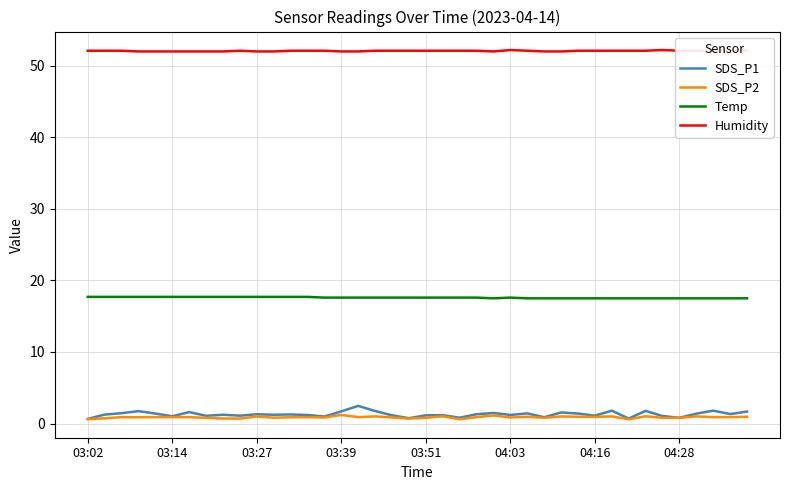

What are all the series names shown in the legend?

SDS_P1, SDS_P2, Temp, Humidity